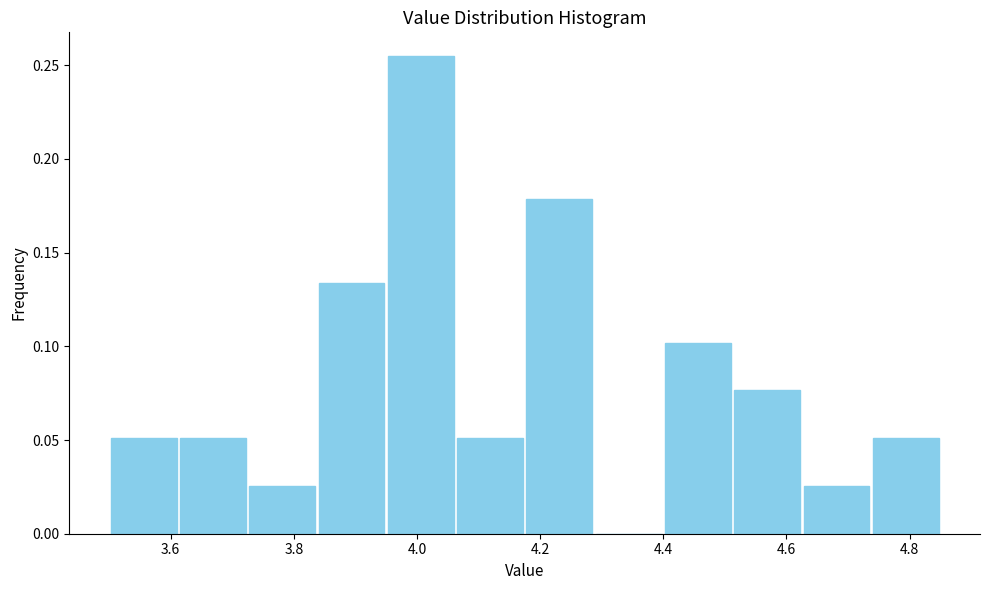

Reading left to right, list every bar in this chart as the range it spans on the x-axis followed by its height. Neither the bar edges nor the heights are printed on the chart, so give them approximately, as read against the axes.

3.50 to 3.62: 0.050
3.62 to 3.72: 0.050
3.72 to 3.84: 0.025
3.84 to 3.96: 0.135
3.96 to 4.06: 0.255
4.06 to 4.18: 0.050
4.18 to 4.28: 0.180
4.28 to 4.40: 0
4.40 to 4.52: 0.100
4.52 to 4.62: 0.075
4.62 to 4.74: 0.025
4.74 to 4.86: 0.050